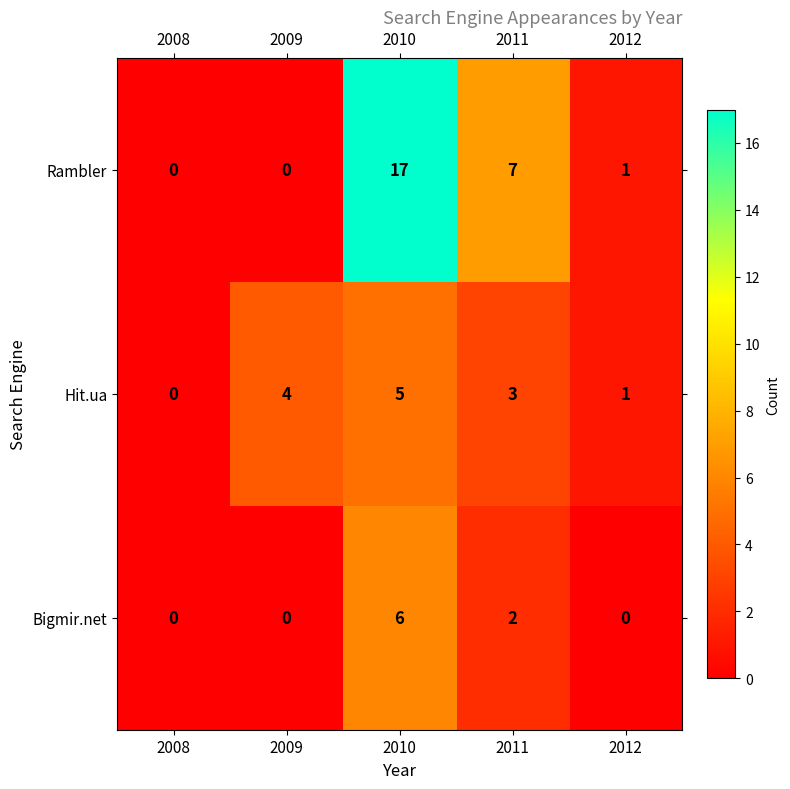

What is the sum of all Hit.ua values?

13